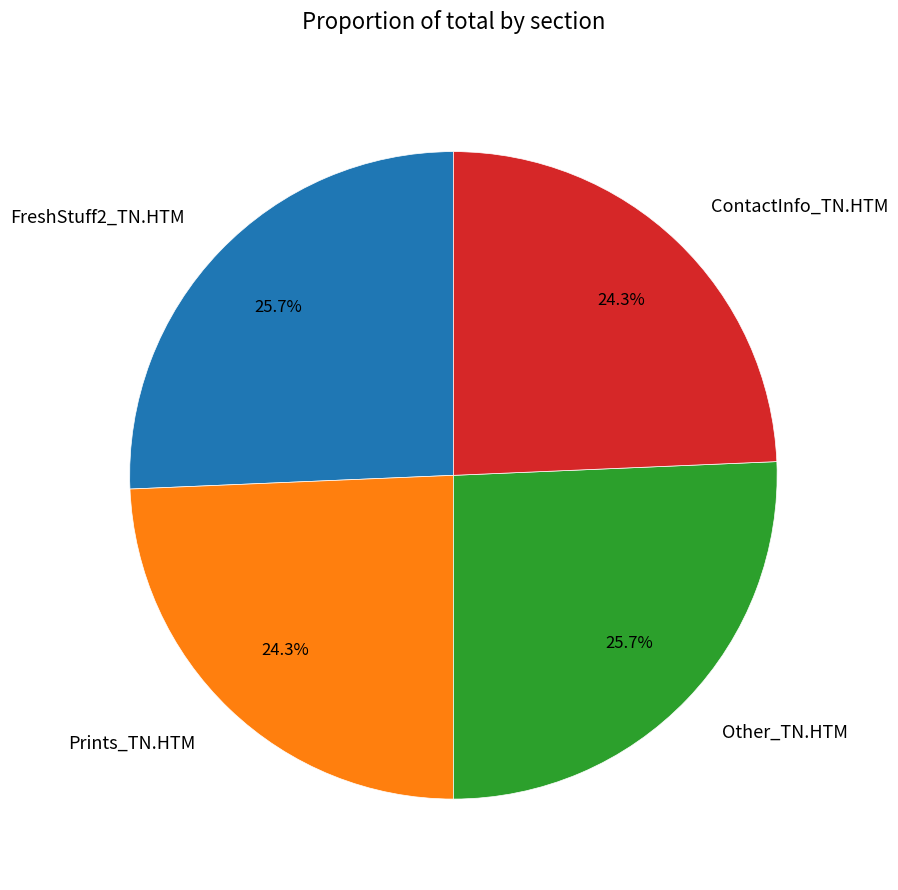

How many slices are in this pie chart?

4